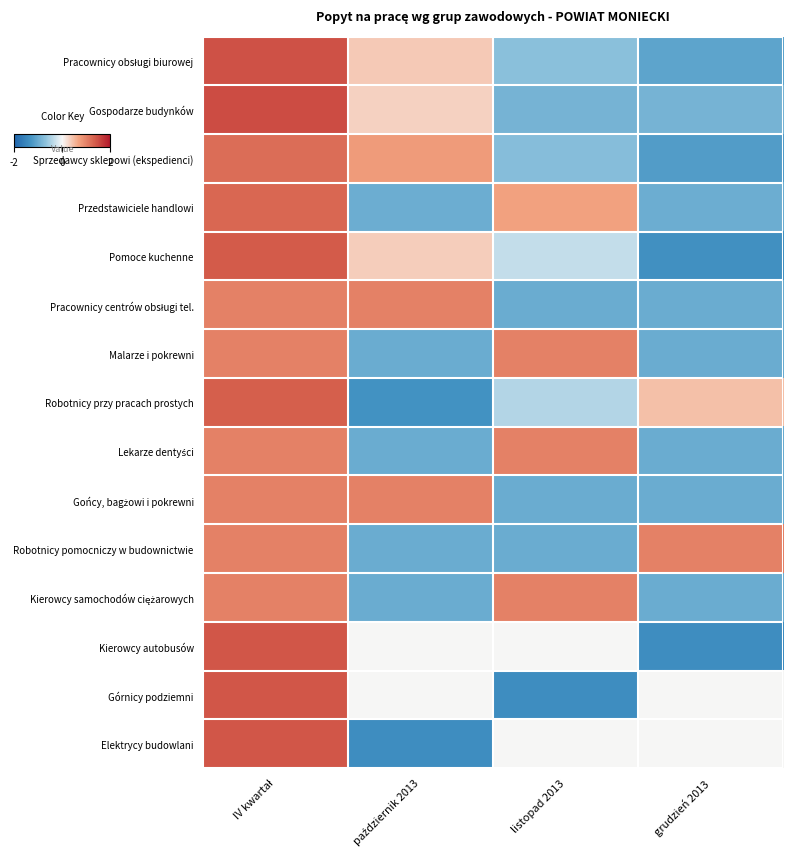

What is the spread (max minus min) of values at październik 2013?

2.4